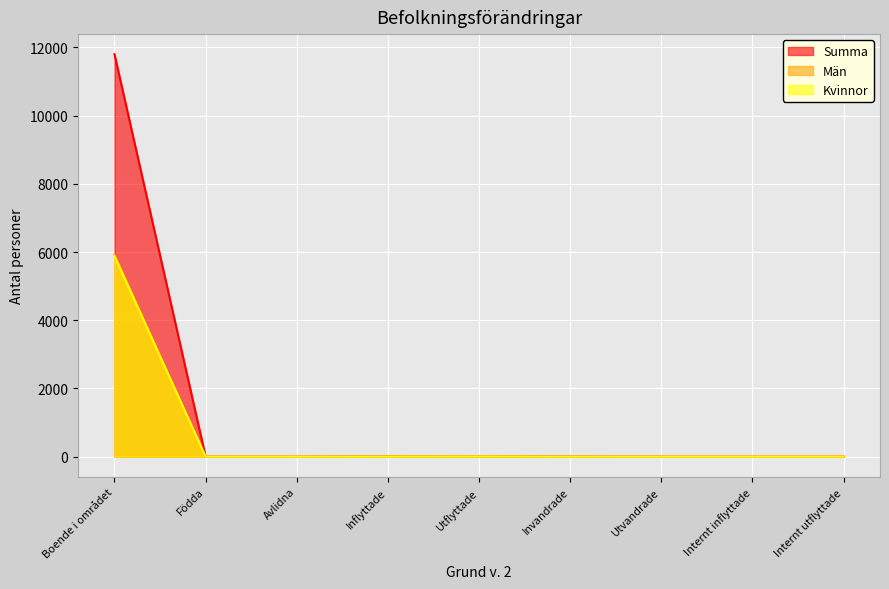

How many lines are shown in the chart?

3